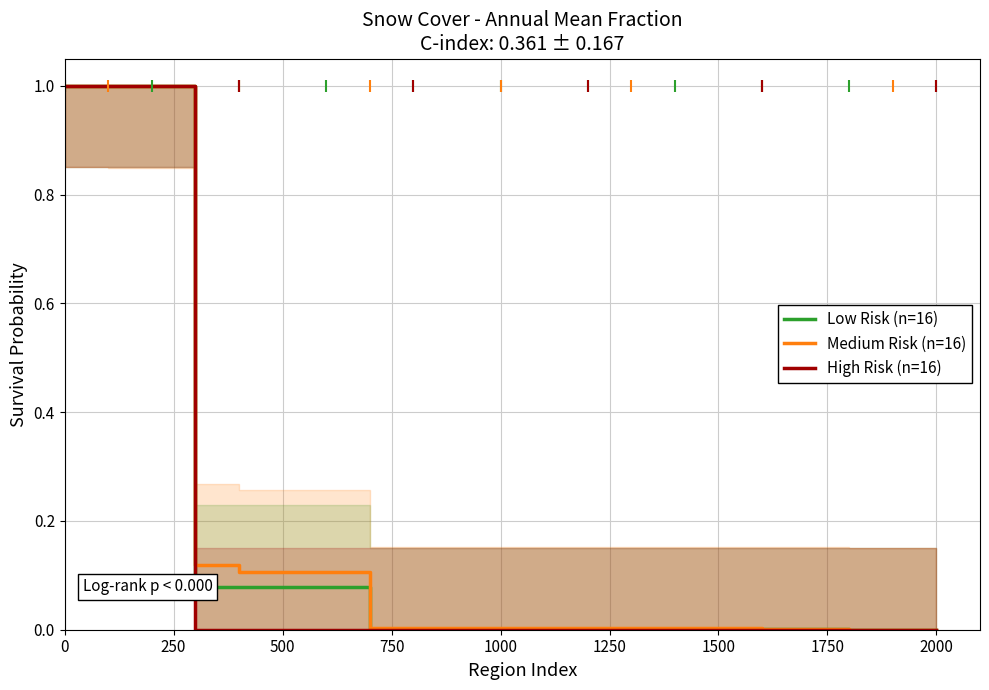

Is this an area chart (filled region under the line)?

No